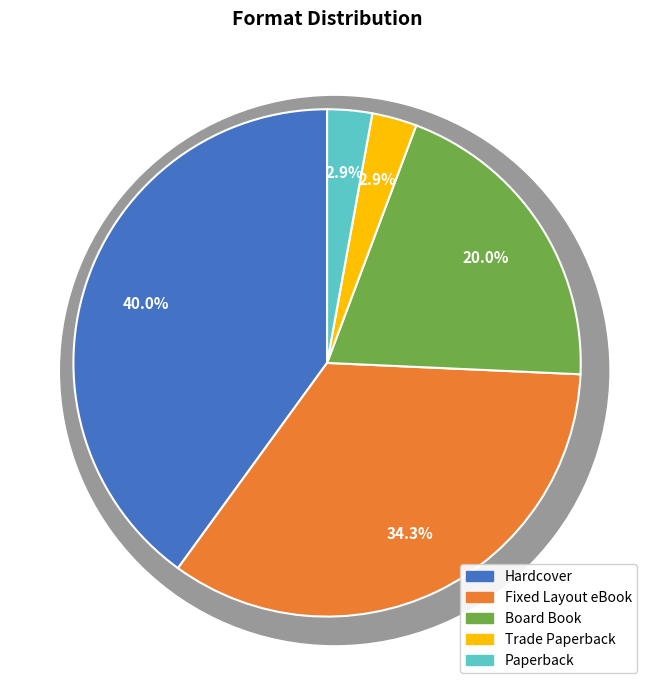

True or false: Trade Paperback accounts for 1% of the total.

False